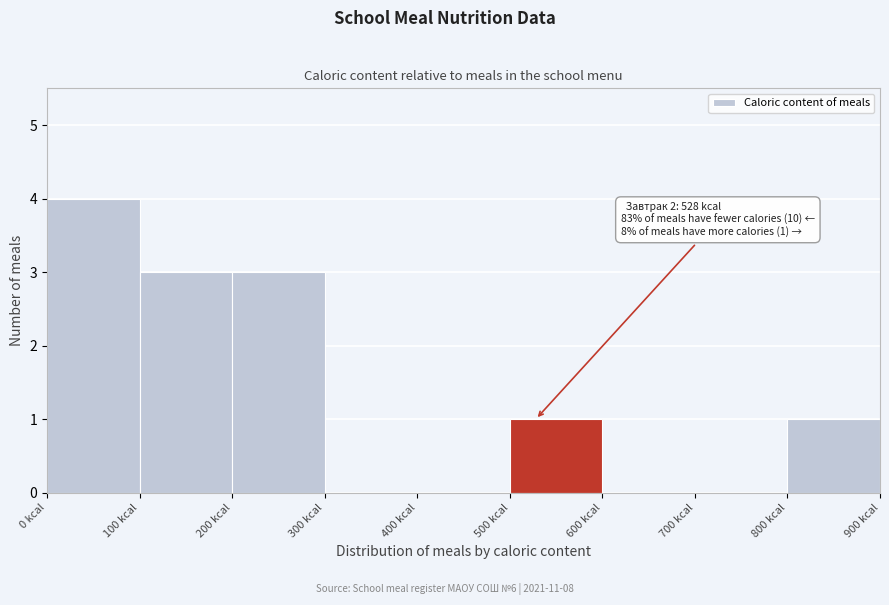

Which range on the x-axis has the tallest bar?

0 to 100